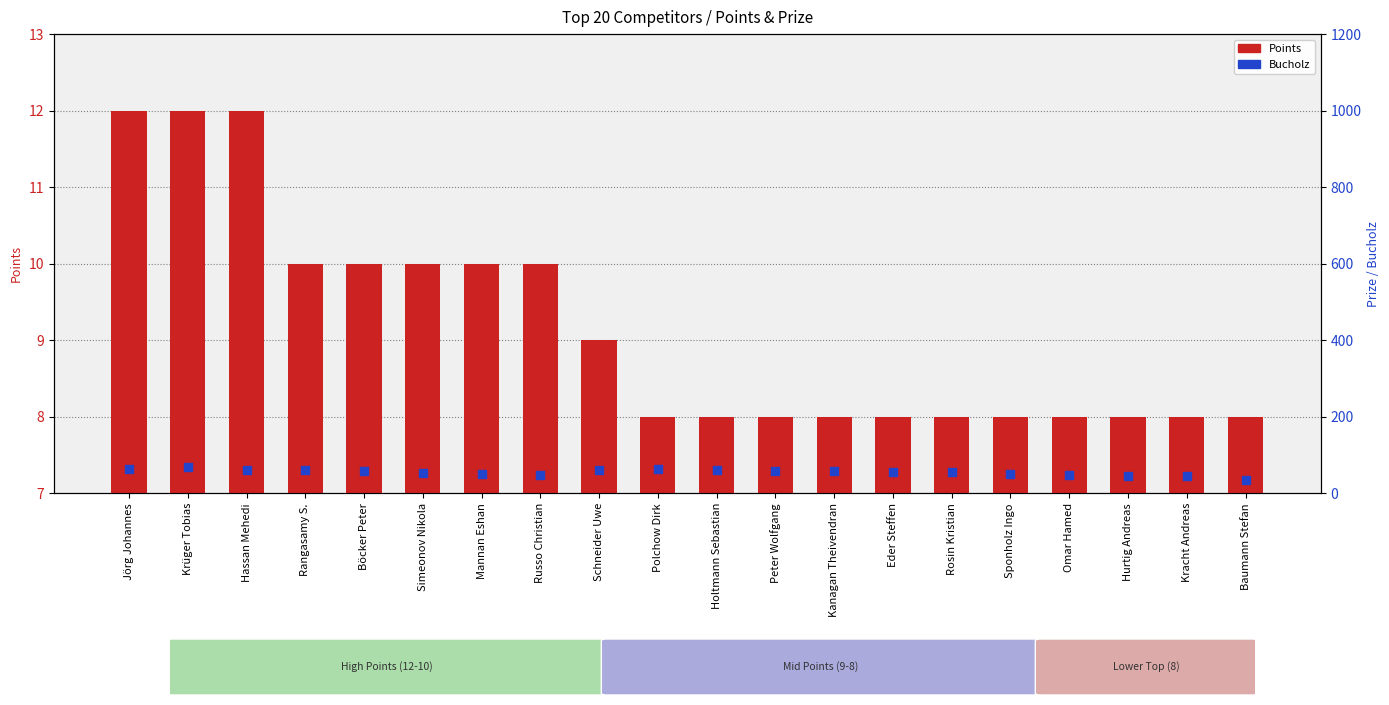

Which series reaches the minimum Y coordinate?

Points